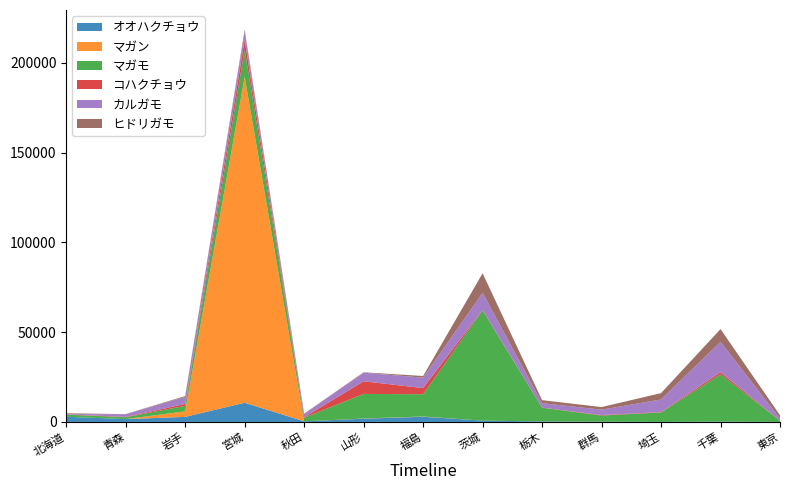

Reading left to right, extract all data points from this chart.

オオハクチョウ: 2879	1582	2819	10691	334	1814	2883	732	301	119	6	147	0
マガン: 0	0	3083	181510	1	92	150	2	0	0	0	0	0
マガモ: 1196	1023	3066	15202	2040	13699	12381	61399	7613	3451	5266	26375	706
コハクチョウ: 180	193	1073	5394	228	7034	3439	225	73	263	203	1166	0
カルガモ: 176	1475	3916	4573	1834	4805	5808	9567	2456	3009	7028	16899	1206
ヒドリガモ: 370	107	454	1104	191	207	924	10852	1688	1434	3542	7115	1817